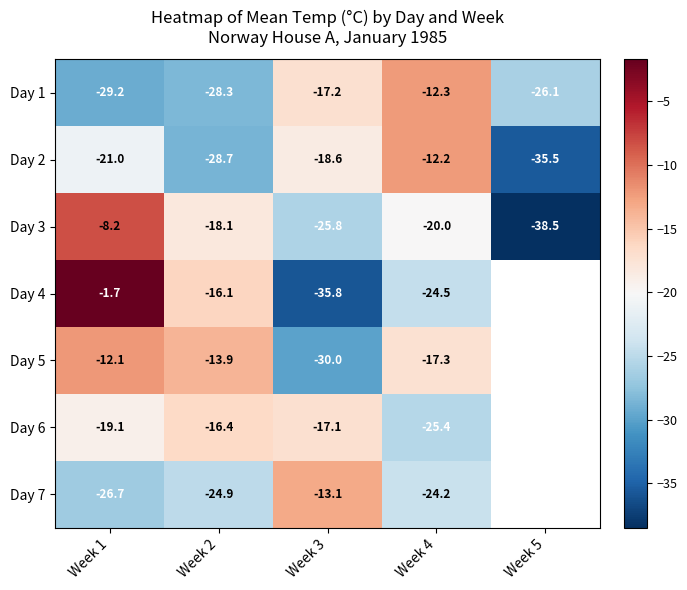

How many data points does each series have?

5